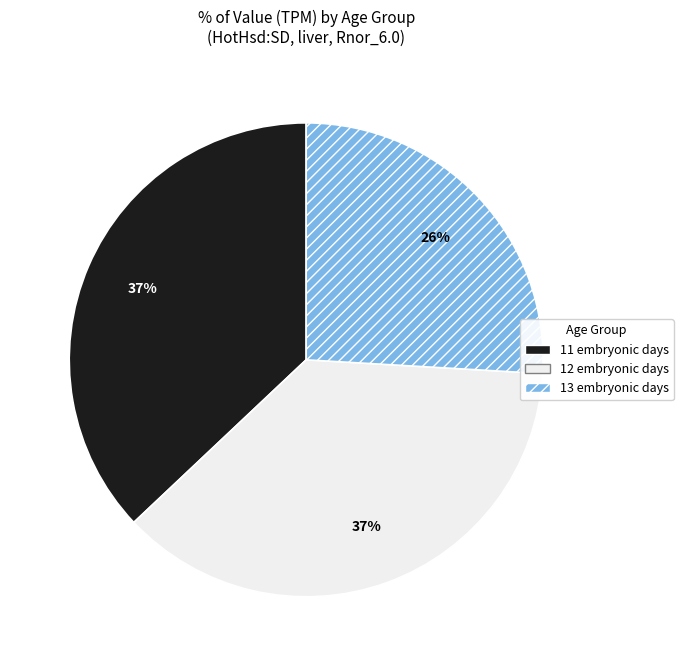

What percentage is the 11 embryonic days slice, to the nearest percent?

37%